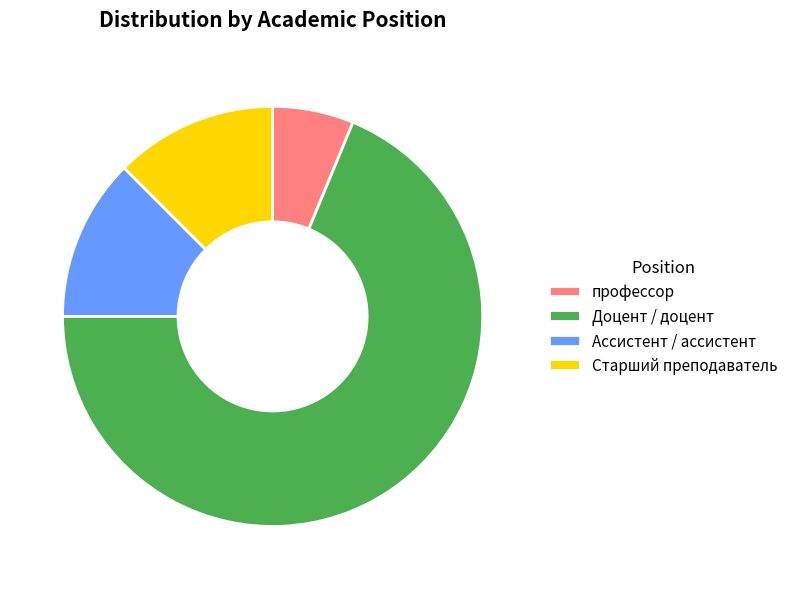

Does any single category account for the majority?

Yes